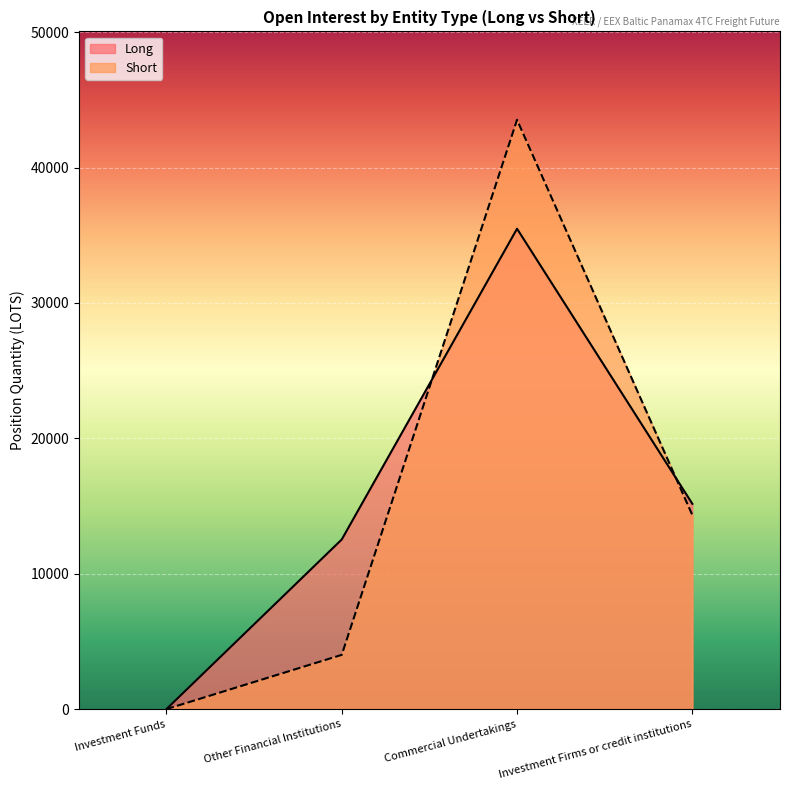

At which label does Short first exceed 14332?

Commercial Undertakings